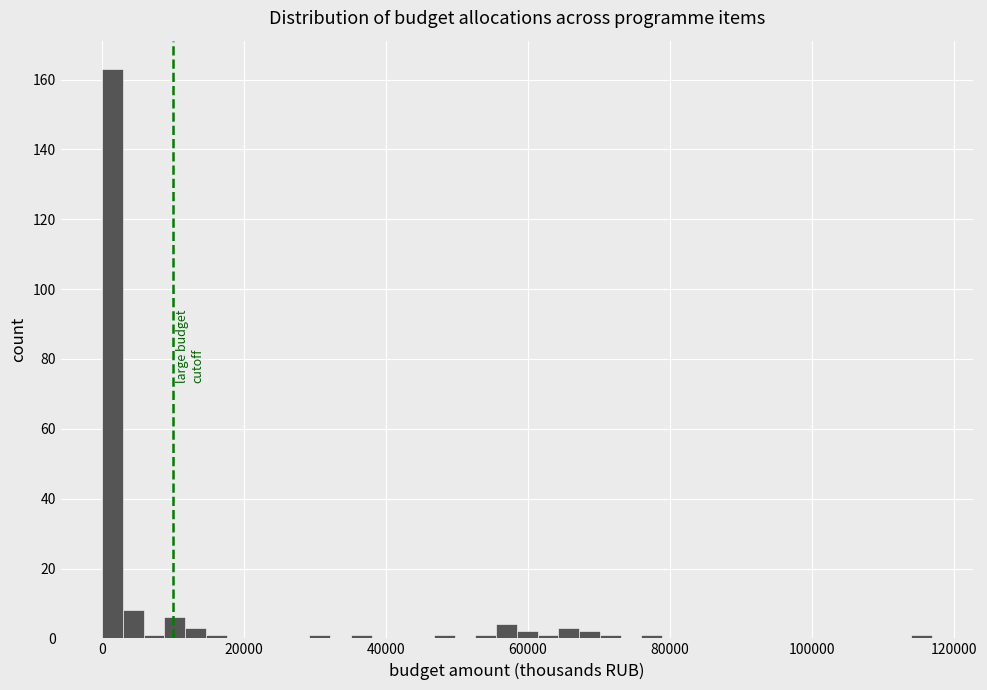

Read against the x-axis, roughly where is the centre of the tallest bar?

2000